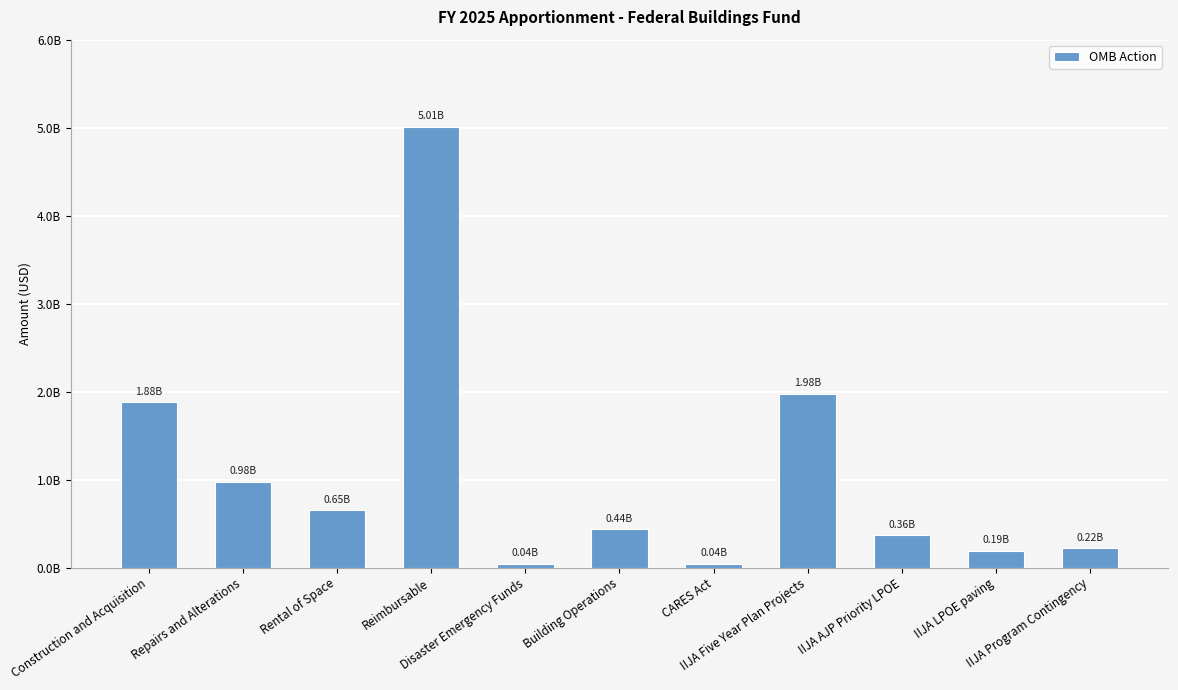

True or false: the data shows 364675188 at IIJA AJP Priority LPOE.

True